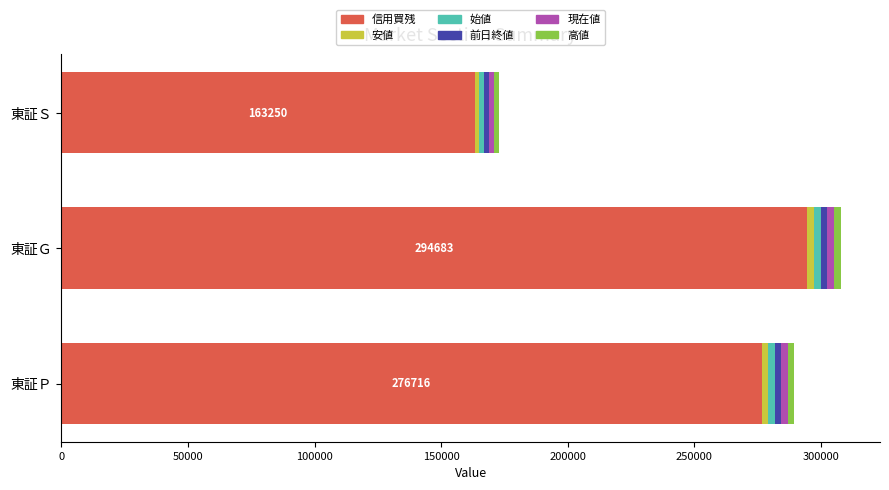

How many categories are shown in the chart?

3